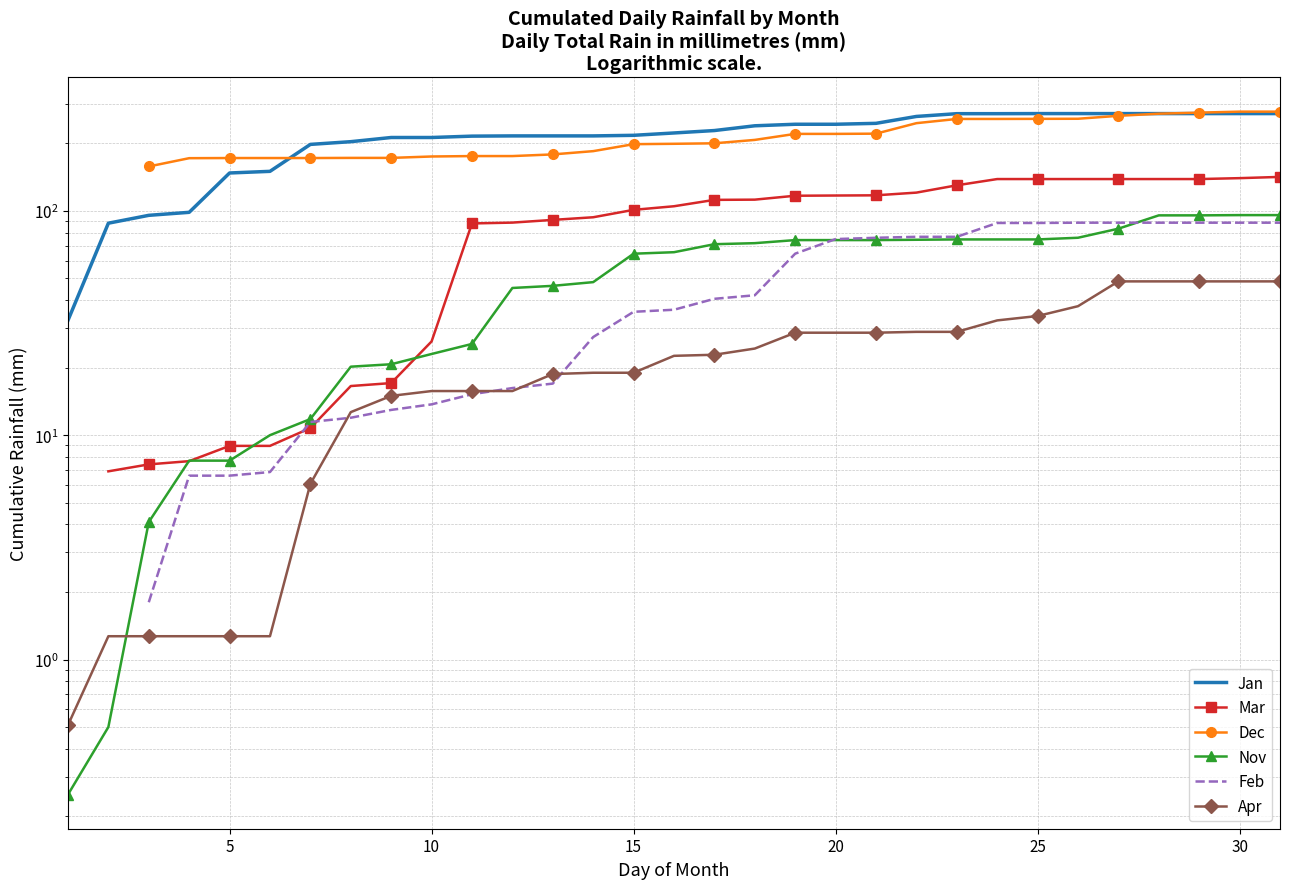

At how many categories does at least one series exceed 159?

28